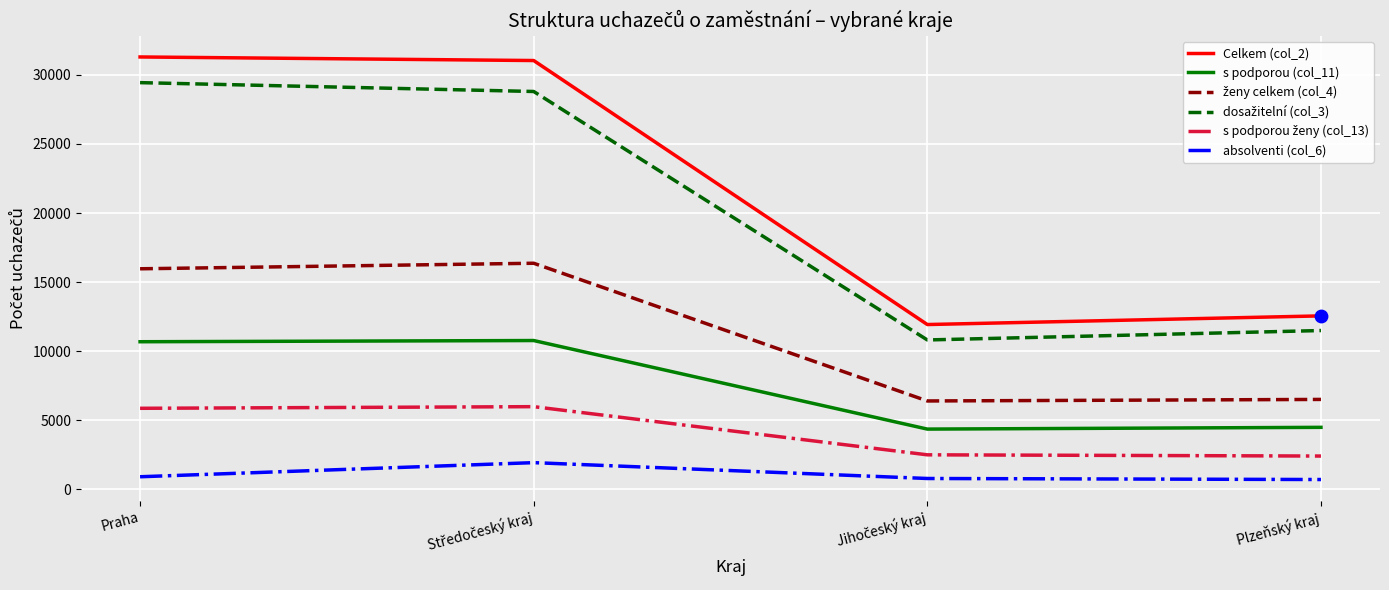

Which series has the largest range (max minus min)?

Celkem (col_2)